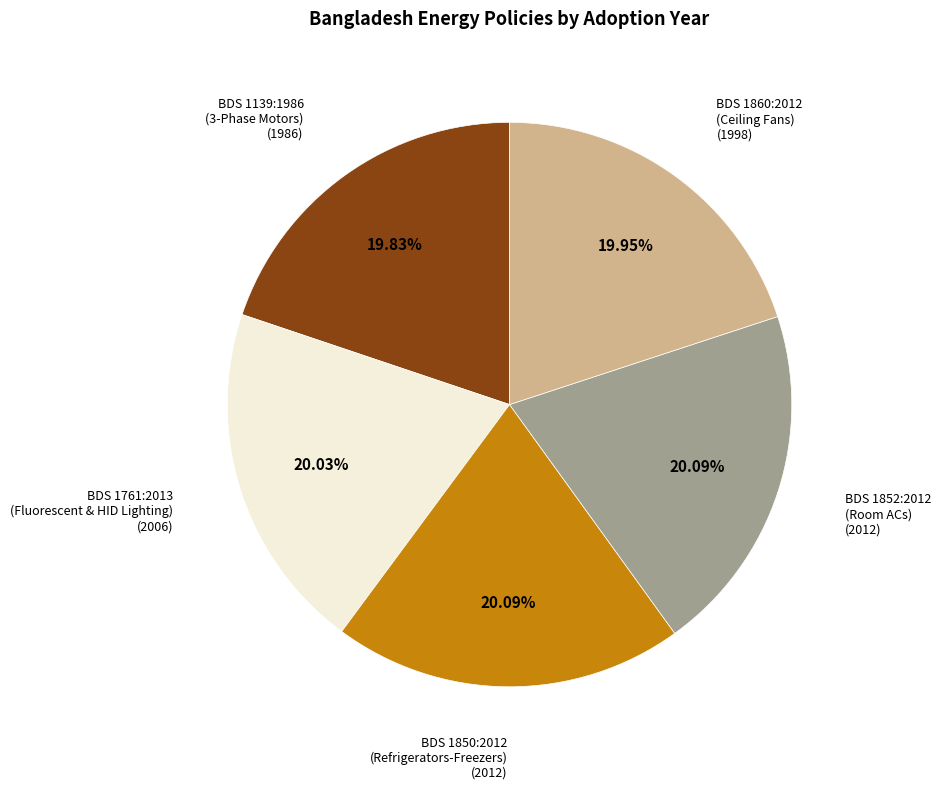

Combined, do BDS 1139:1986 (3-Phase Motors) and BDS 1852:2012 (Room ACs) account for over 50%?

No